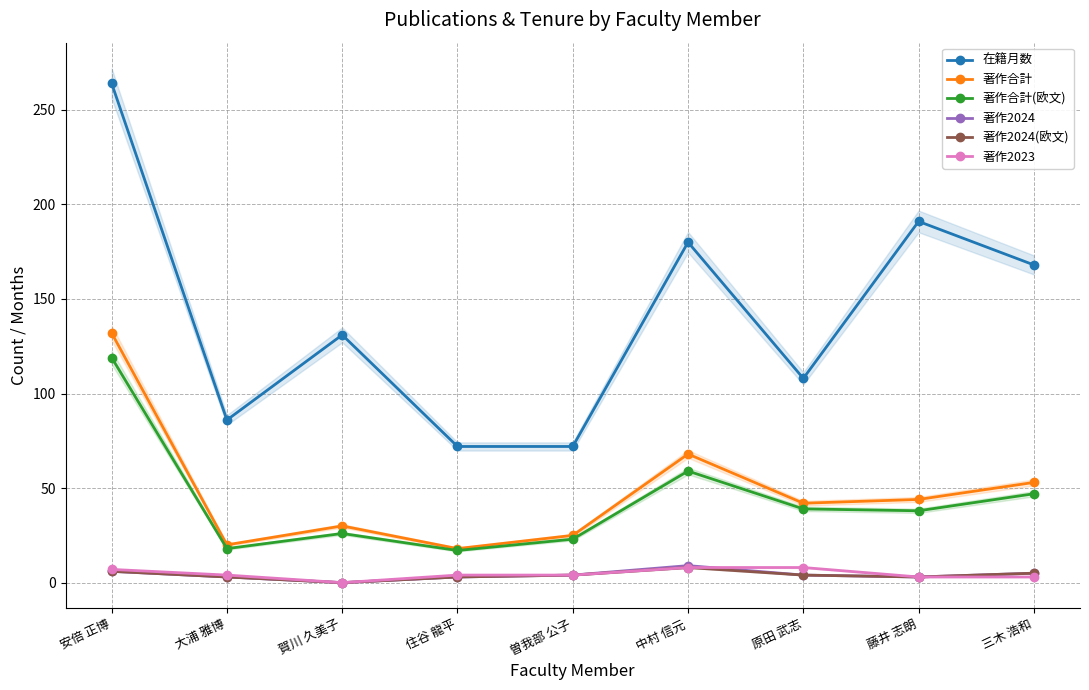

How many interior local peaks does the 著作2024 series have?

1